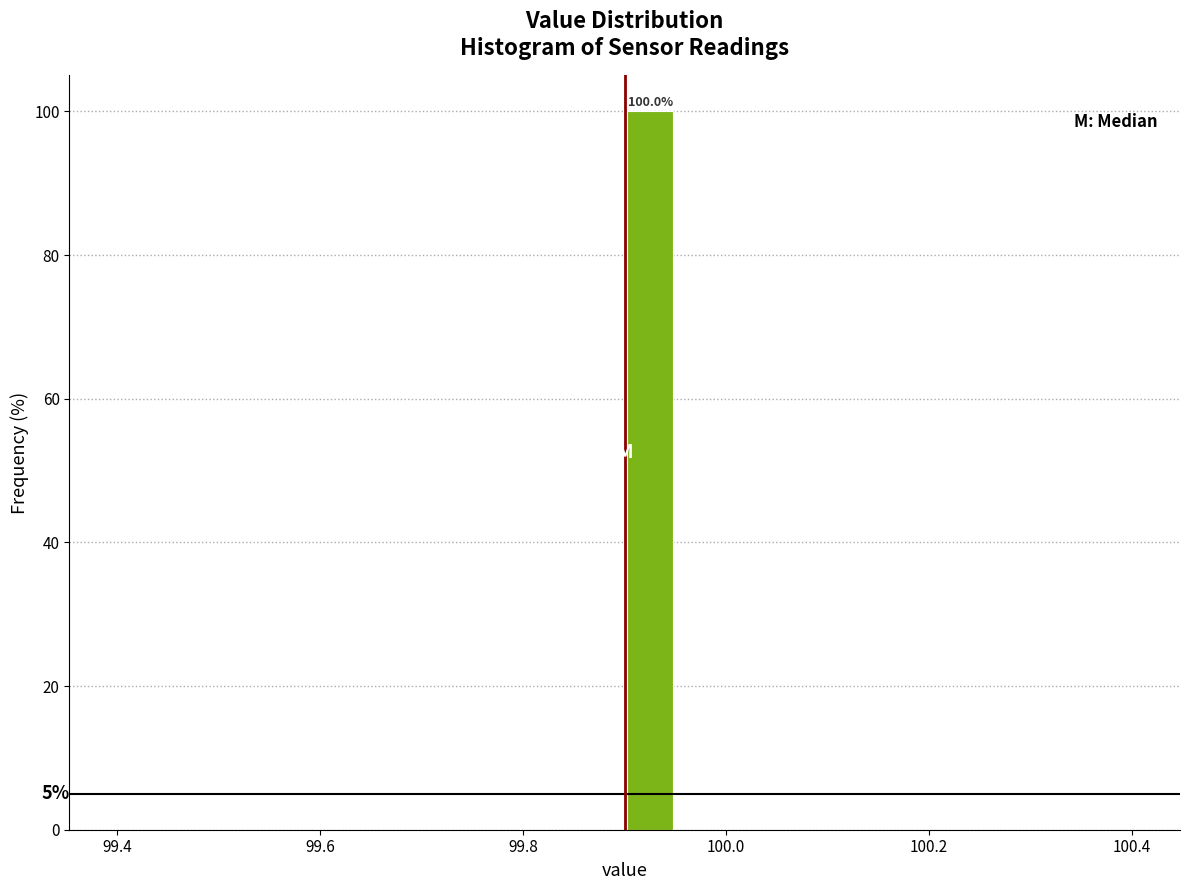

Around what value on the x-axis is the tallest bar? Give the approximate position of its centre, as read against the axis.

99.92